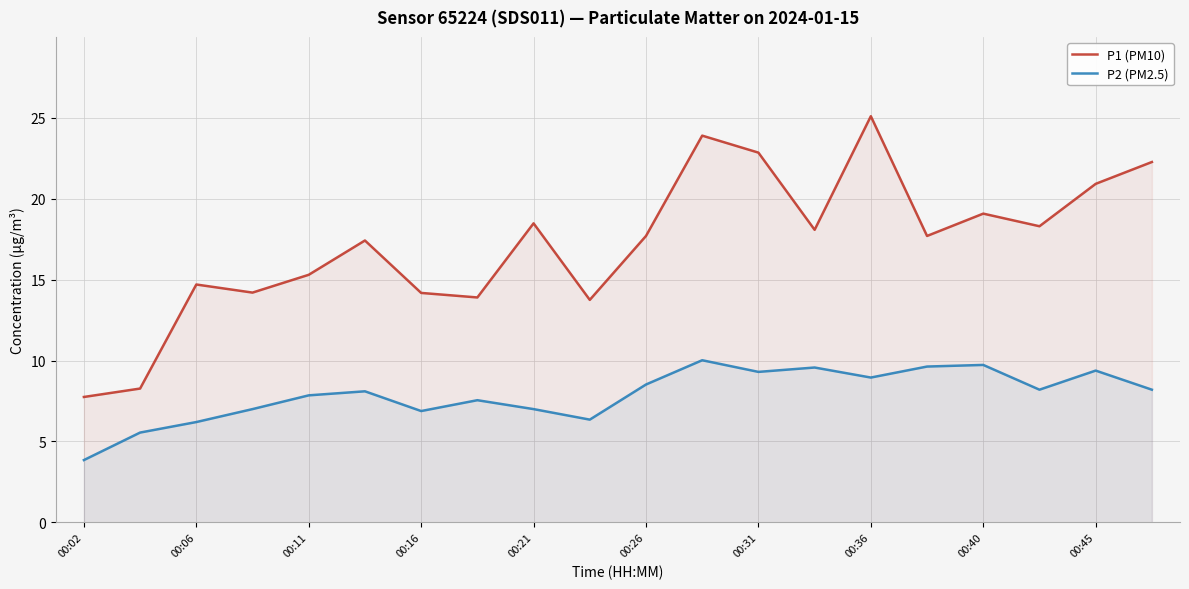

In P1 (PM10), how many points are lower than both neighbors (excluding endpoints)?

6